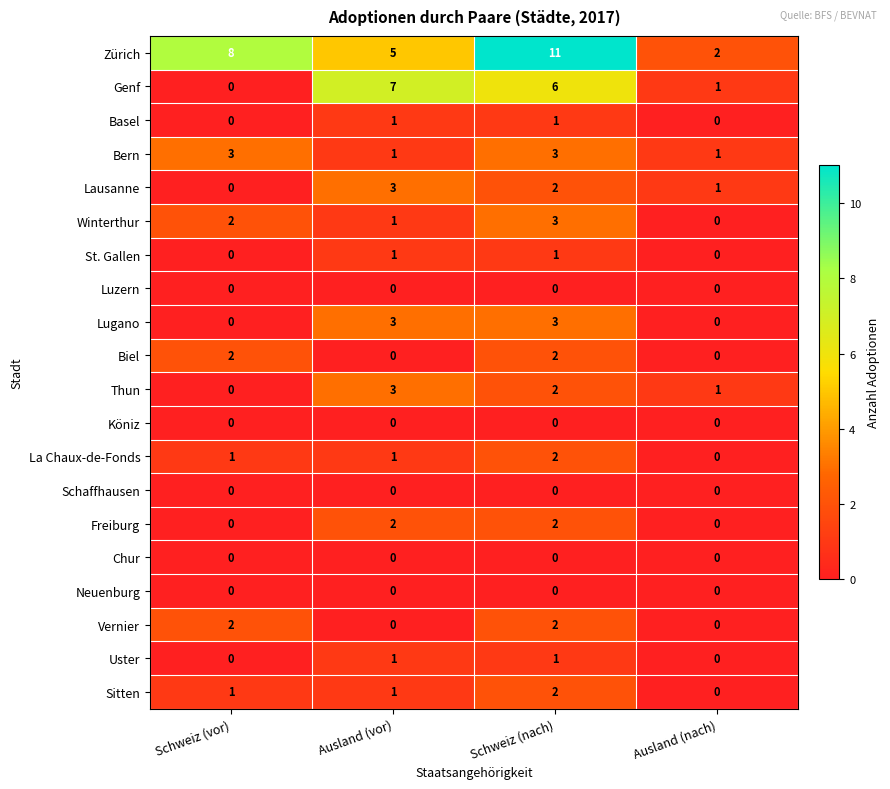

What is the difference between the Zürich values at Schweiz (vor) and Ausland (vor)?

3